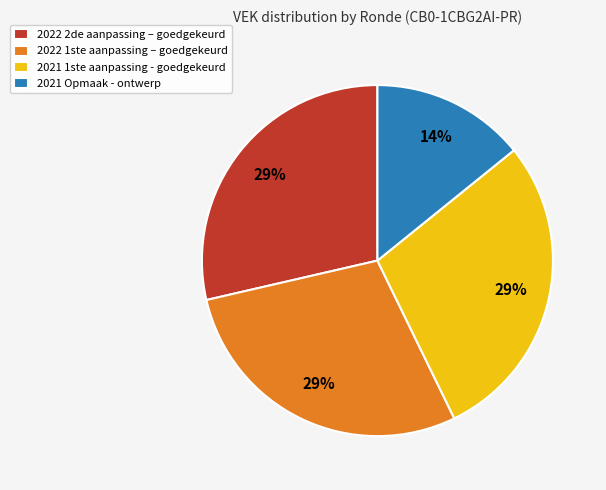

Do 2021 Opmaak - ontwerp and 2022 1ste aanpassing – goedgekeurd together represent more than half of the pie?

No